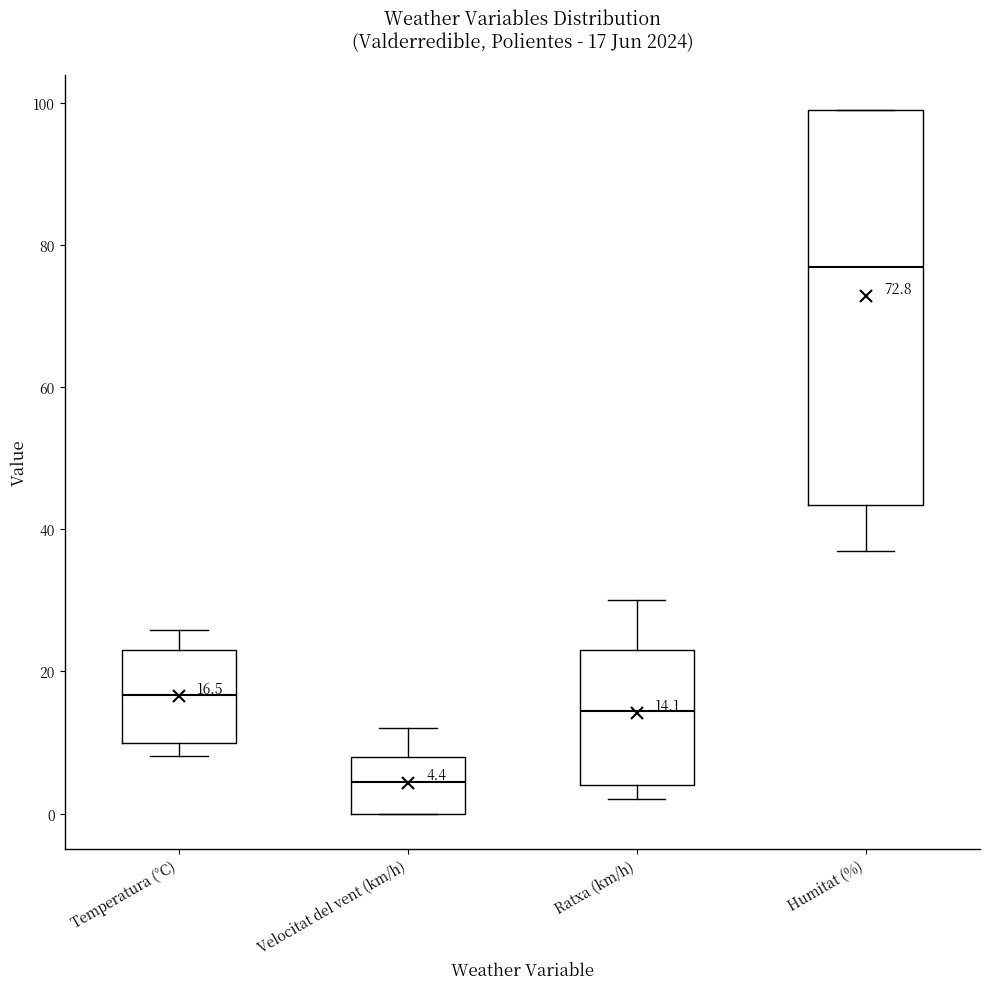

Comparing the boxes themselves (not the whiskers), which one is the tallest?

Humitat (%)